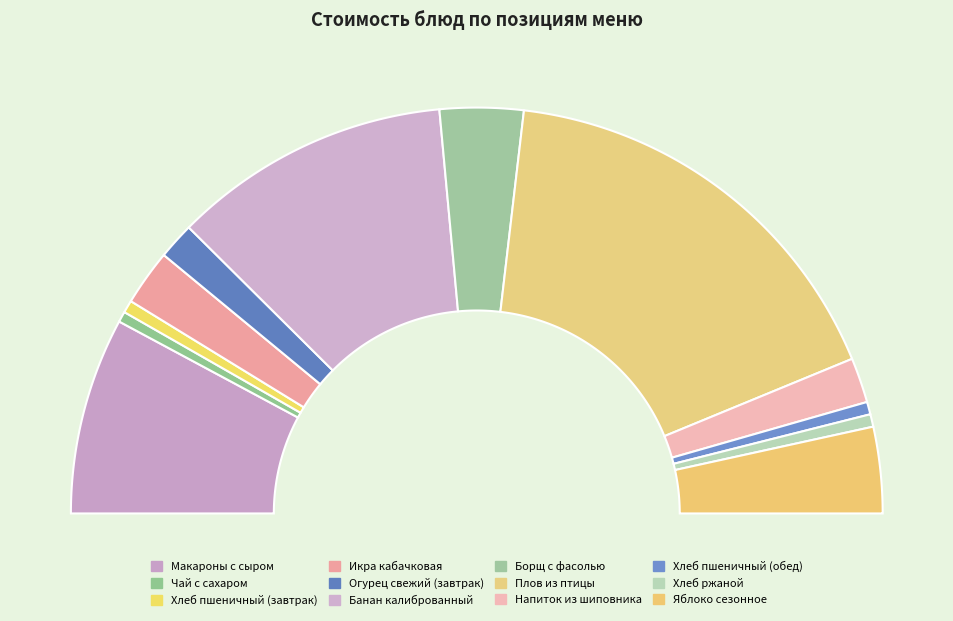

What is the ratio of the value at Плов из птицы to the value at Яблоко сезонное?

4.9